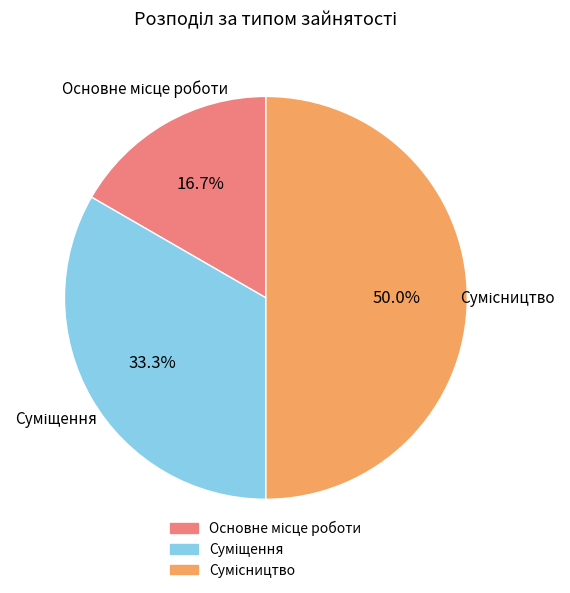

What percentage do Суміщення and Сумісництво together represent?

83.3%